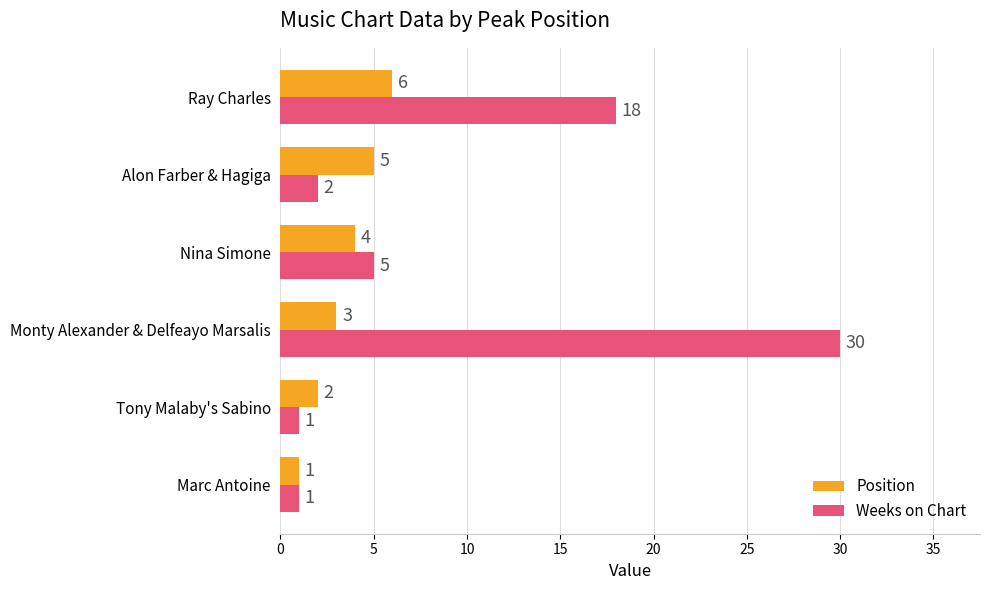

What is the difference between the maximum and minimum values in the Position series?

5